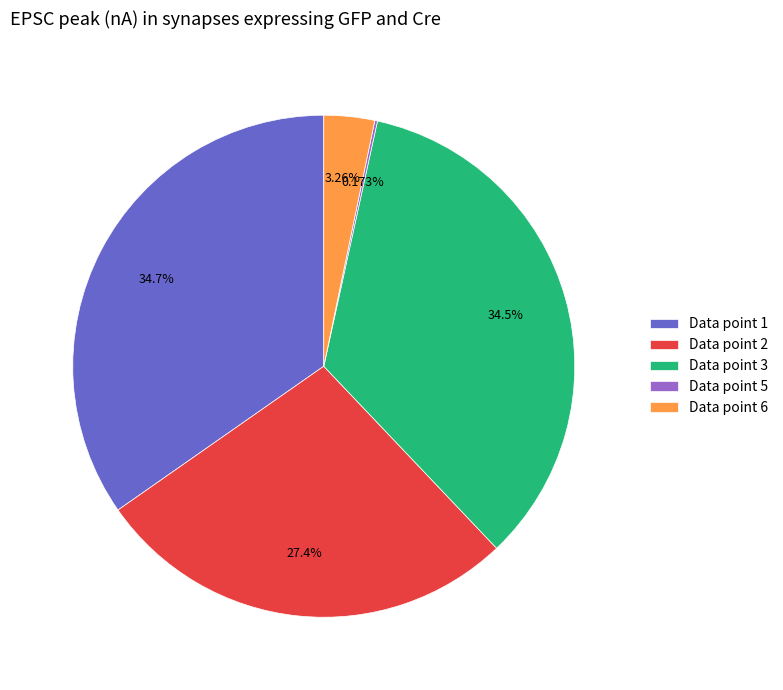

Does Data point 6 represent more than half of the total?

No